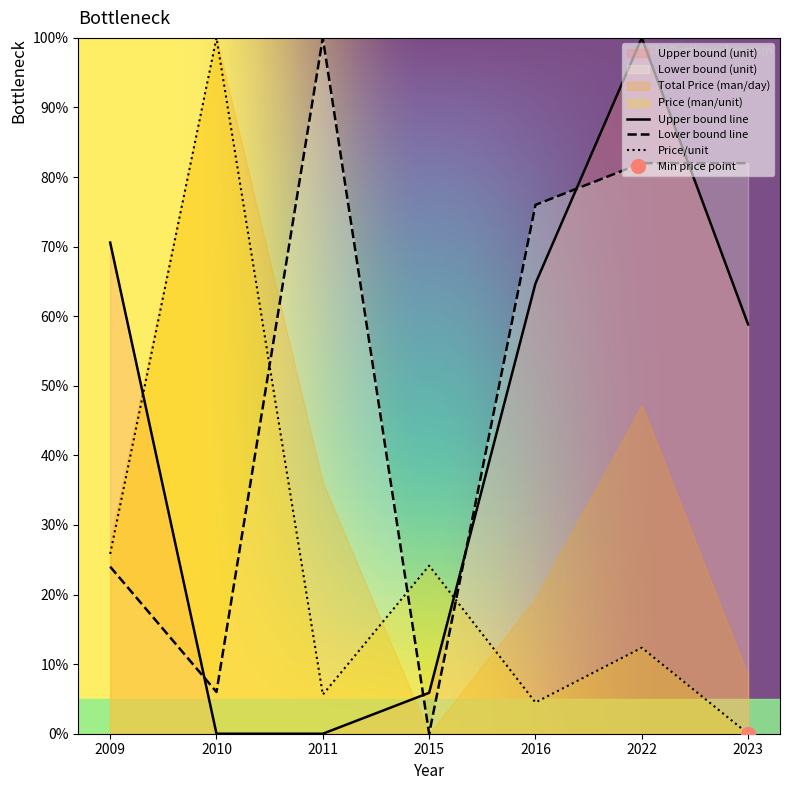

Does the chart display data point markers on the line(s)?

No